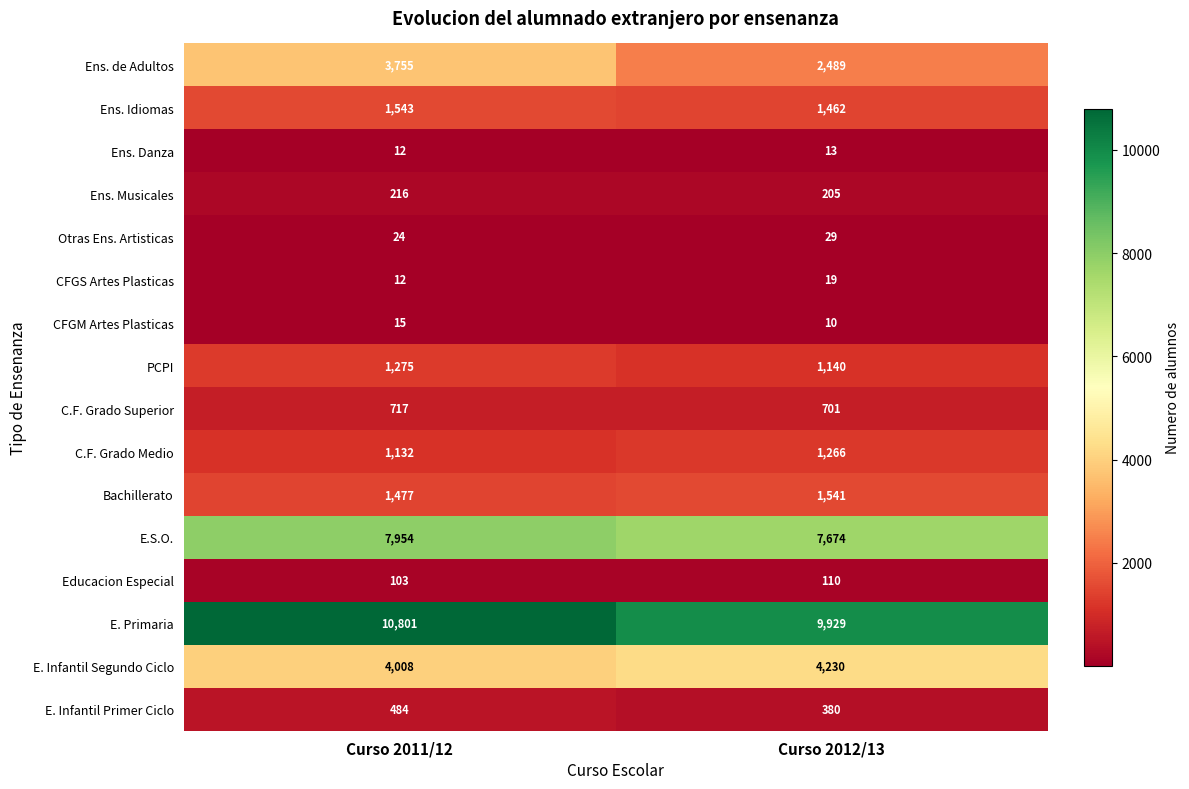

Rank the series by their maximum value, from lowest to highest.

Ens. Danza, CFGM Artes Plasticas, CFGS Artes Plasticas, Otras Ens. Artisticas, Educacion Especial, Ens. Musicales, E. Infantil Primer Ciclo, C.F. Grado Superior, C.F. Grado Medio, PCPI, Bachillerato, Ens. Idiomas, Ens. de Adultos, E. Infantil Segundo Ciclo, E.S.O., E. Primaria